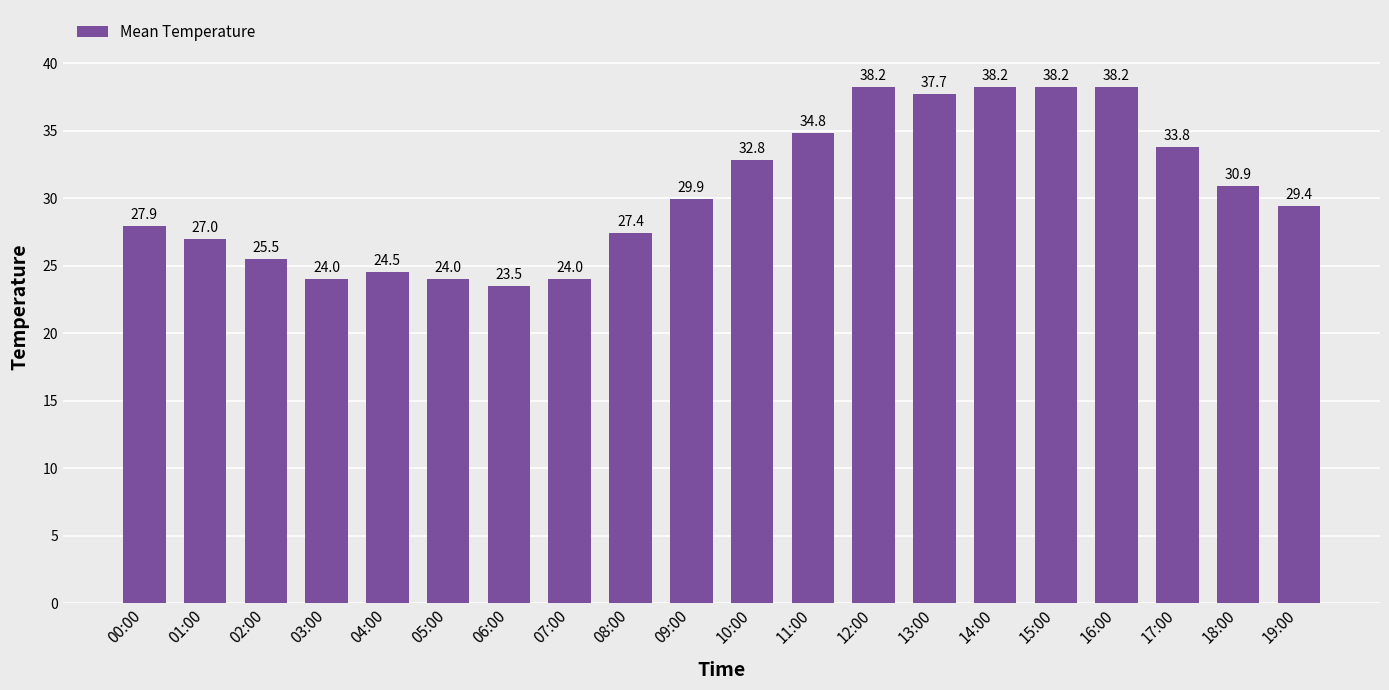

At which label does the data first exceed 29?

09:00